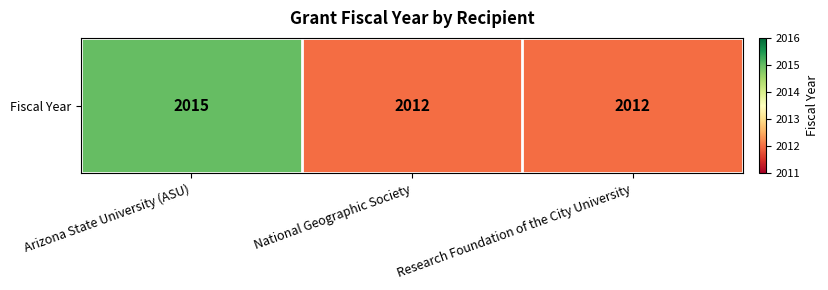

Reading left to right, extract all data points from this chart.

Arizona State University (ASU)=2015	National Geographic Society=2012	Research Foundation of the City University=2012